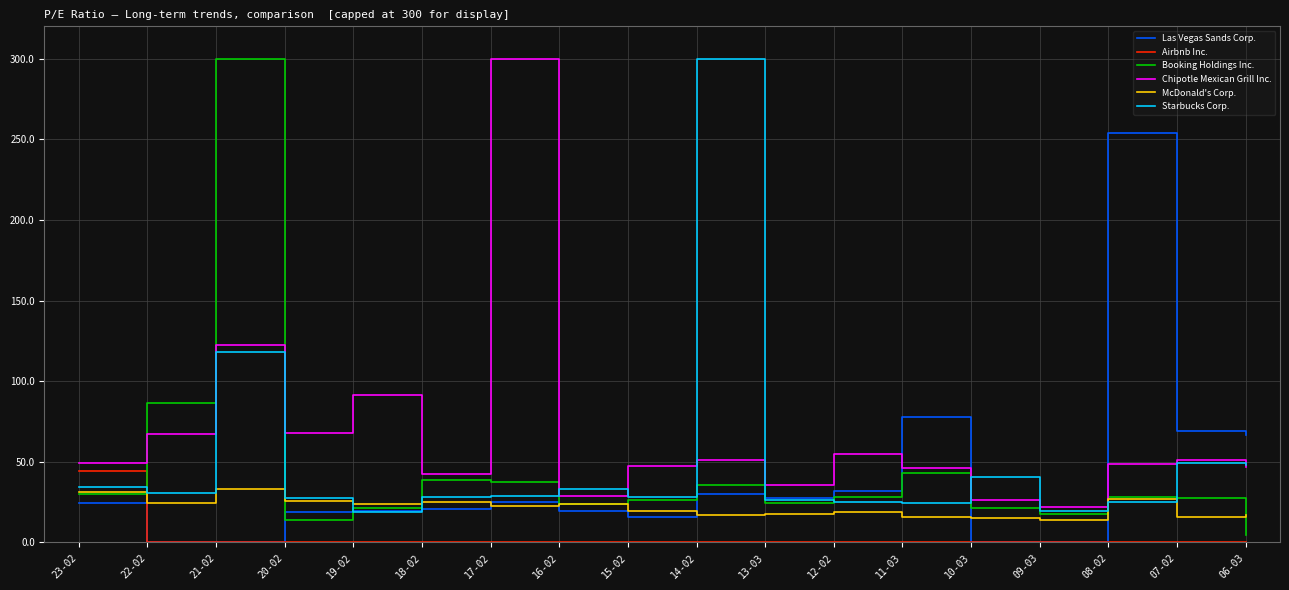

At which label does Starbucks Corp. reach its peak?

14-02